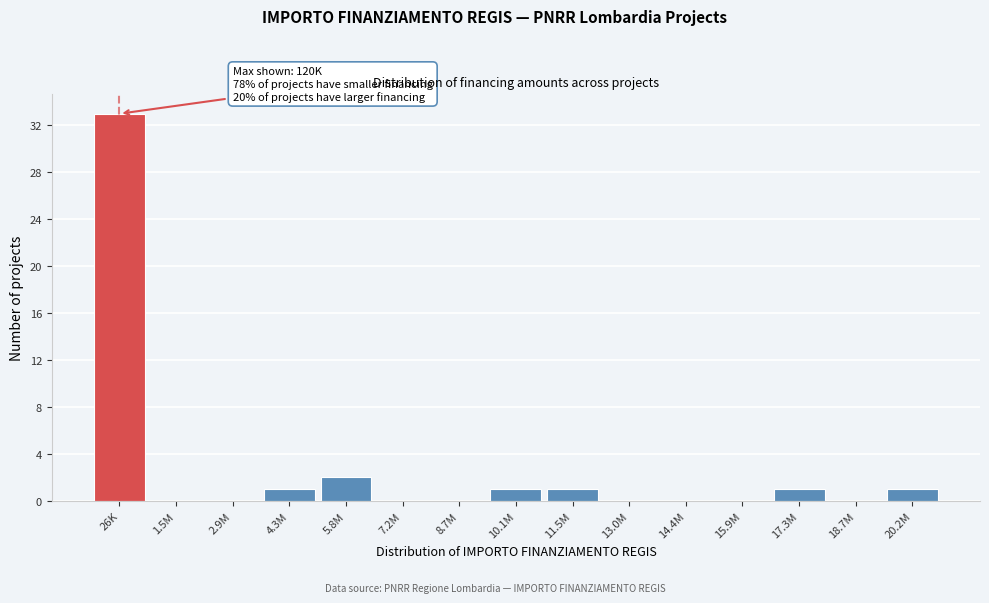

Reading right to left, list all the values displayed in this chart.

20.2M=1	18.7M=0	17.3M=1	15.9M=0	14.4M=0	13.0M=0	11.5M=1	10.1M=1	8.7M=0	7.2M=0	5.8M=2	4.3M=1	2.9M=0	1.5M=0	26K=33